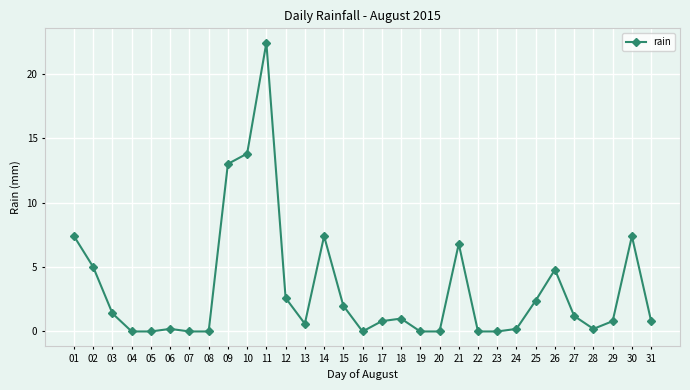

Count the number of categories in the chart.

31